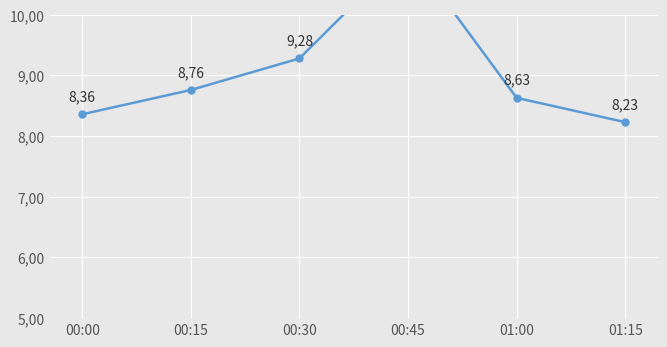

Reading right to left, transcribe all the data shown in this chart.

01:15=8.2	01:00=8.6	00:45=11.1	00:30=9.3	00:15=8.8	00:00=8.4